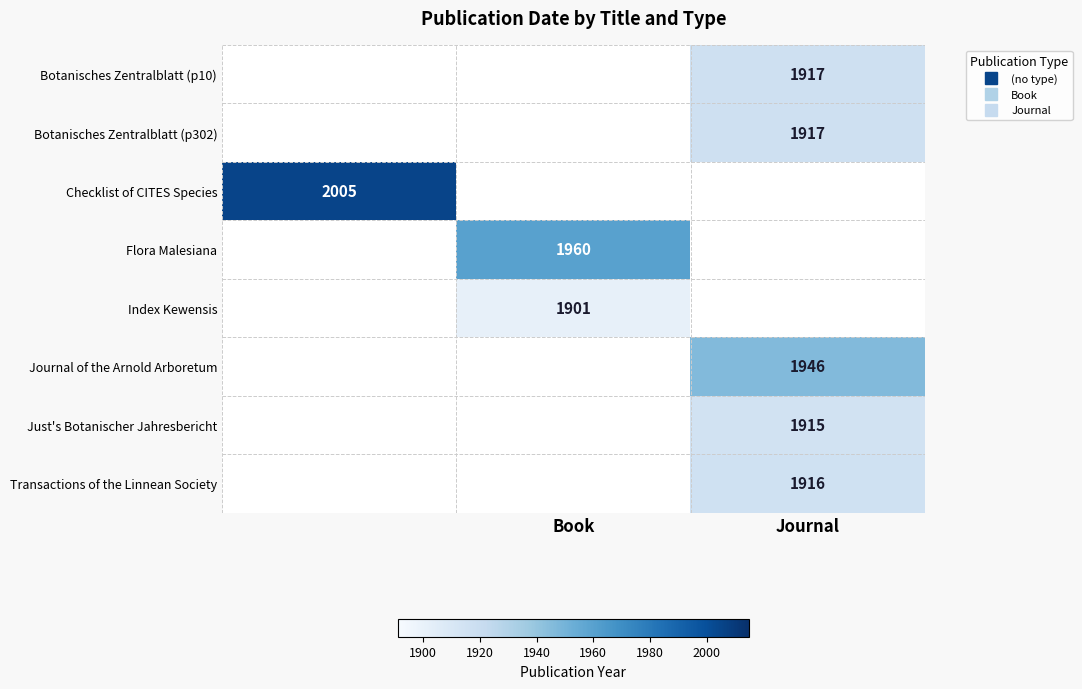

How many values in Index Kewensis are above zero?

1